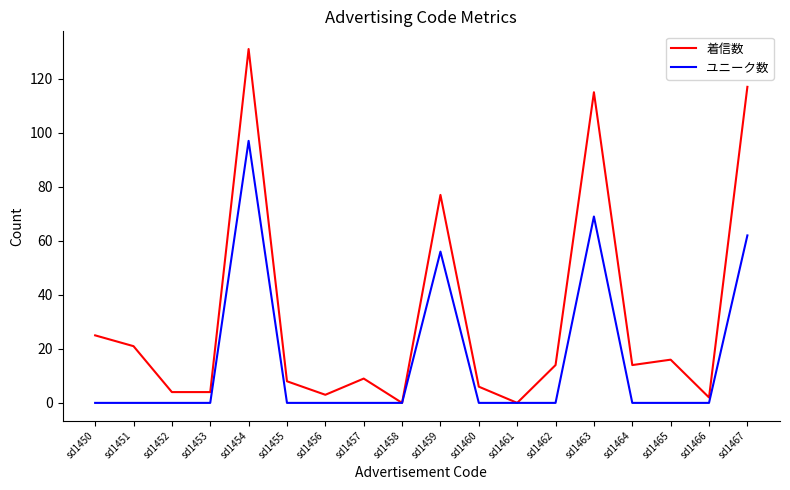

What is the spread (max minus min) of values at sd1463?

46